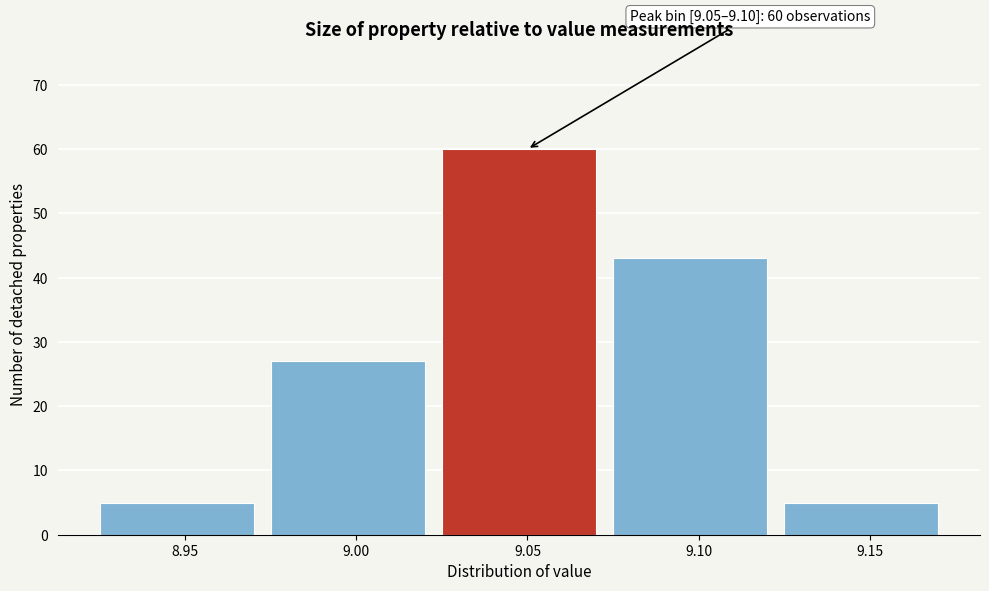

Reading right to left, what are all the values shown in this chart?

9.15=5	9.10=43	9.05=60	9.00=27	8.95=5